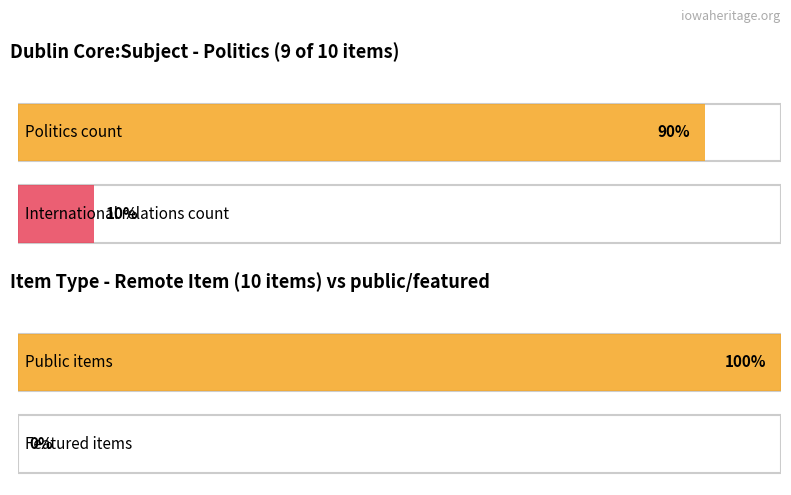

What is the maximum value shown in the chart?

1